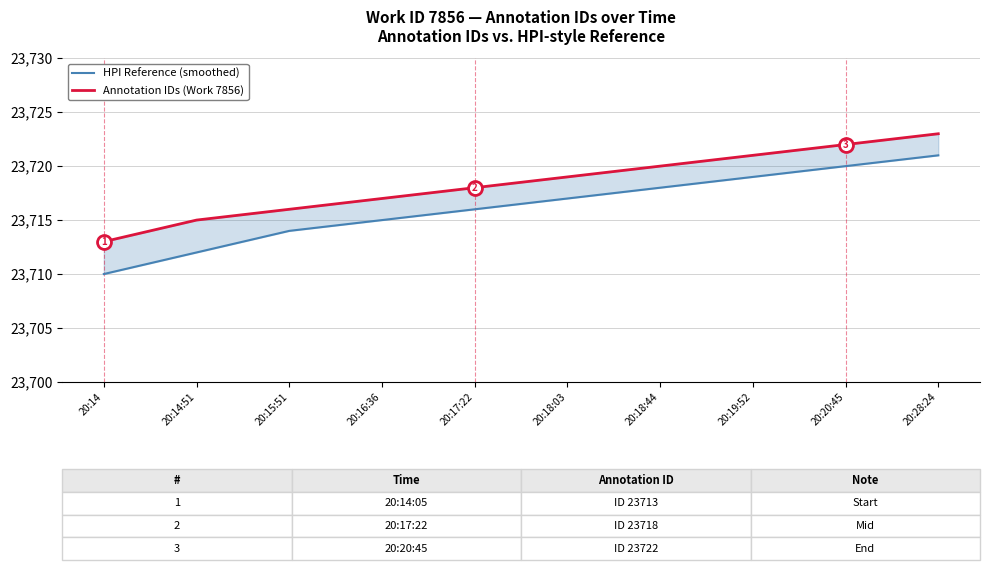

Reading right to left, transcribe all the data shown in this chart.

HPI Reference (smoothed): 23721	23720	23719	23718	23717	23716	23715	23714	23712	23710
Annotation IDs (Work 7856): 23723	23722	23721	23720	23719	23718	23717	23716	23715	23713